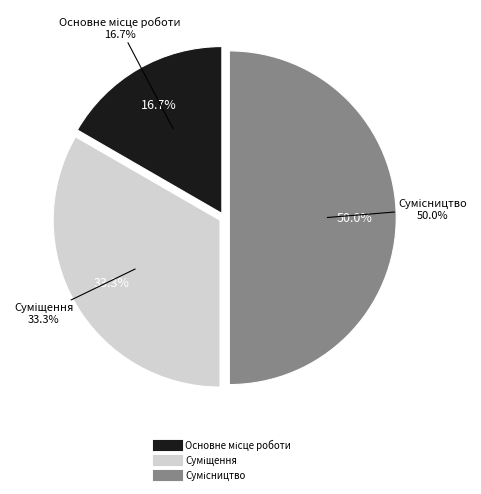

Count the number of slices in the pie.

3